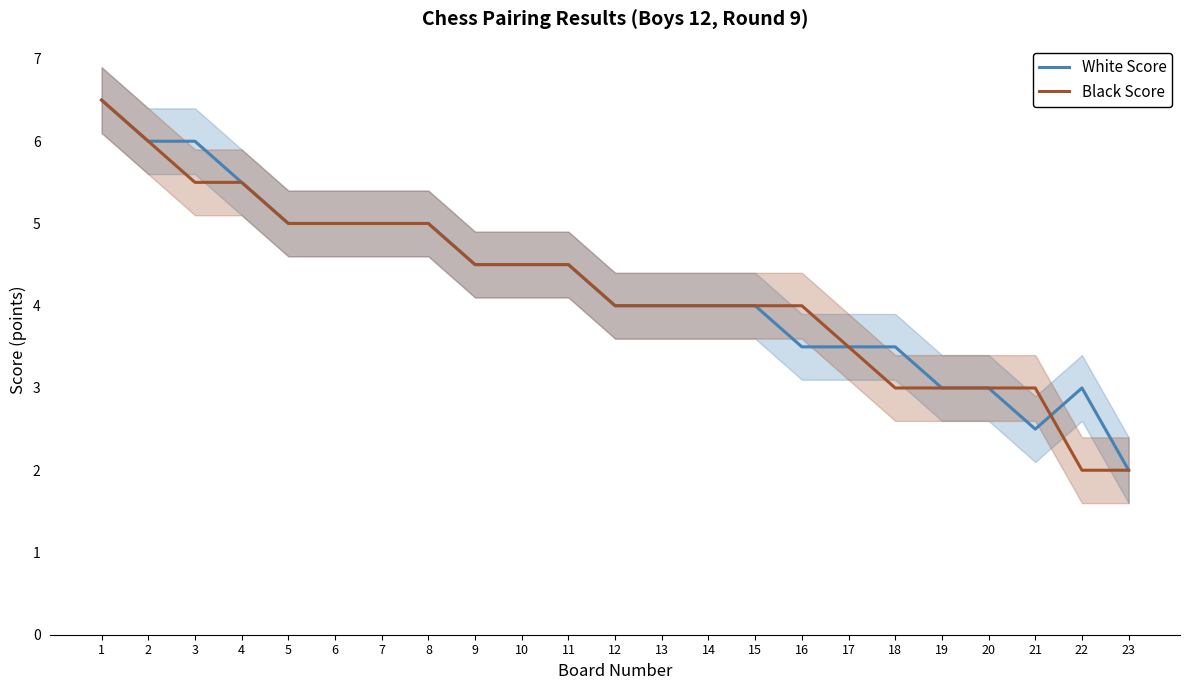

True or false: White Score and Black Score cross at least once.

True